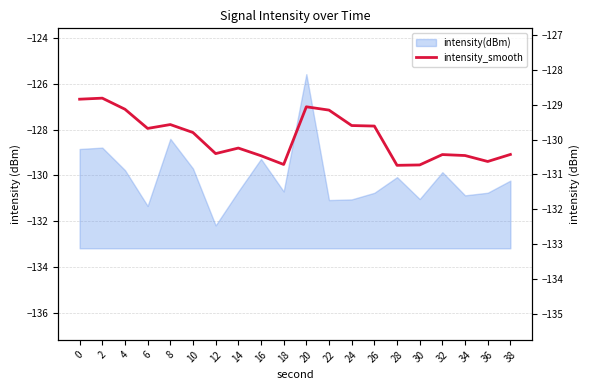

Reading left to right, extract all data points from this chart.

0=-128.8	2=-128.8	4=-129.1	6=-129.7	8=-129.6	10=-129.8	12=-130.4	14=-130.2	16=-130.5	18=-130.7	20=-129.1	22=-129.2	24=-129.6	26=-129.6	28=-130.7	30=-130.7	32=-130.4	34=-130.5	36=-130.6	38=-130.4